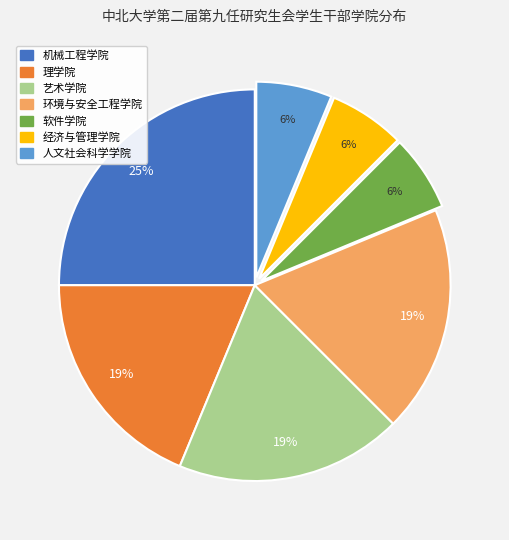

Is the sum of 经济与管理学院 and 机械工程学院 greater than half?

No